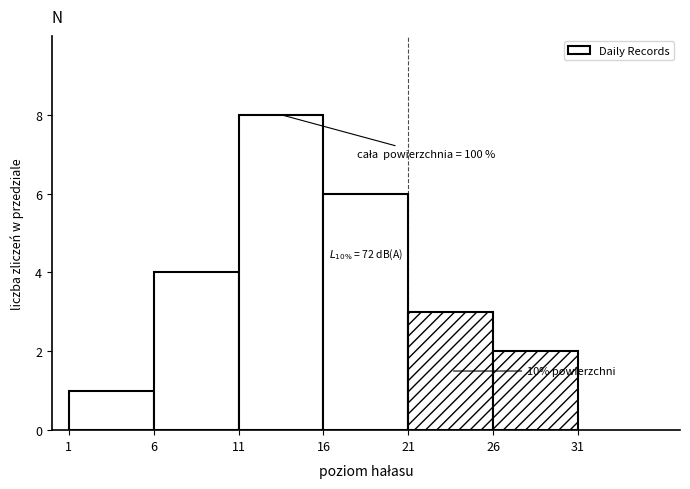

Over which range of the x-axis is the bar tallest?

11 to 16